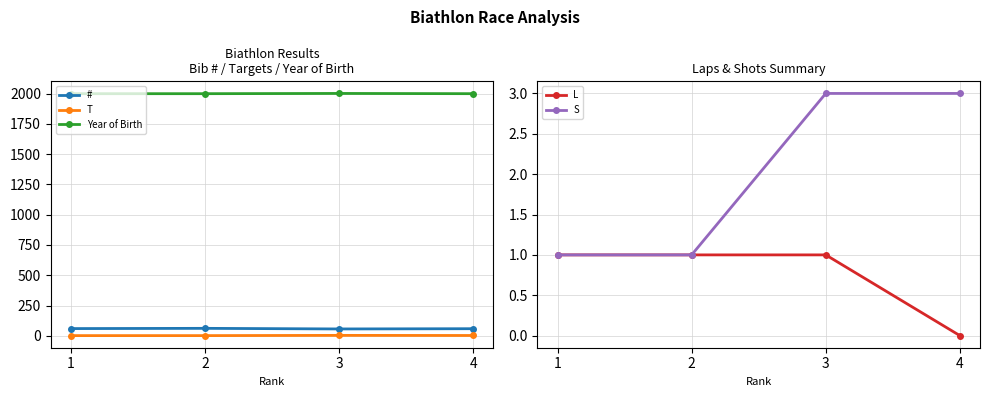

Which category has the highest value in the L series?

1